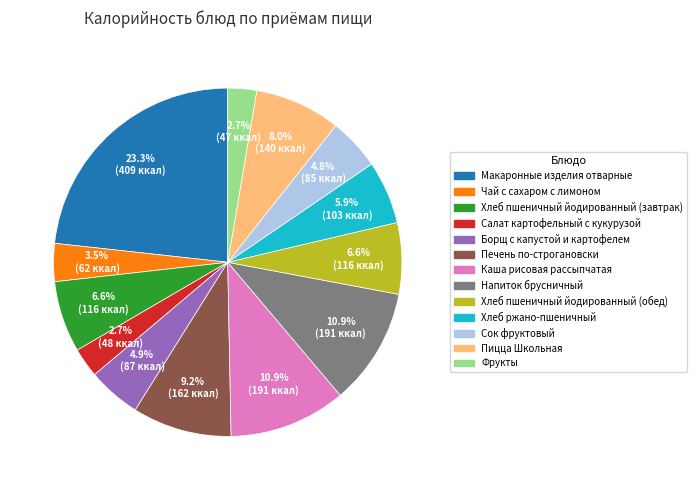

Which category has the biggest portion of the pie?

Макаронные изделия отварные